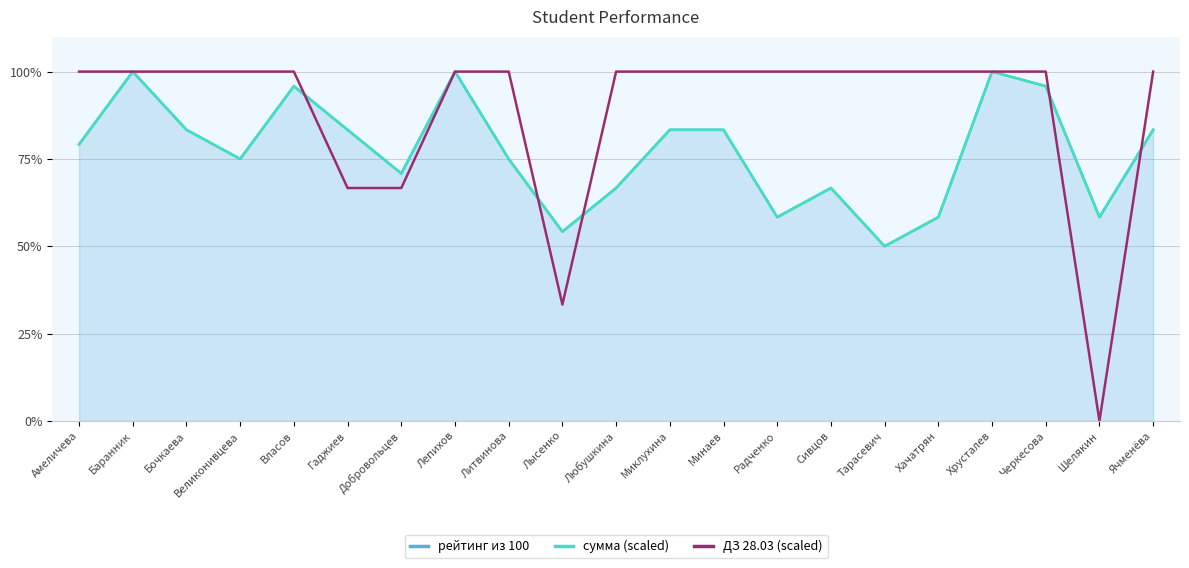

Which series has the largest range (max minus min)?

ДЗ 28.03 (scaled)